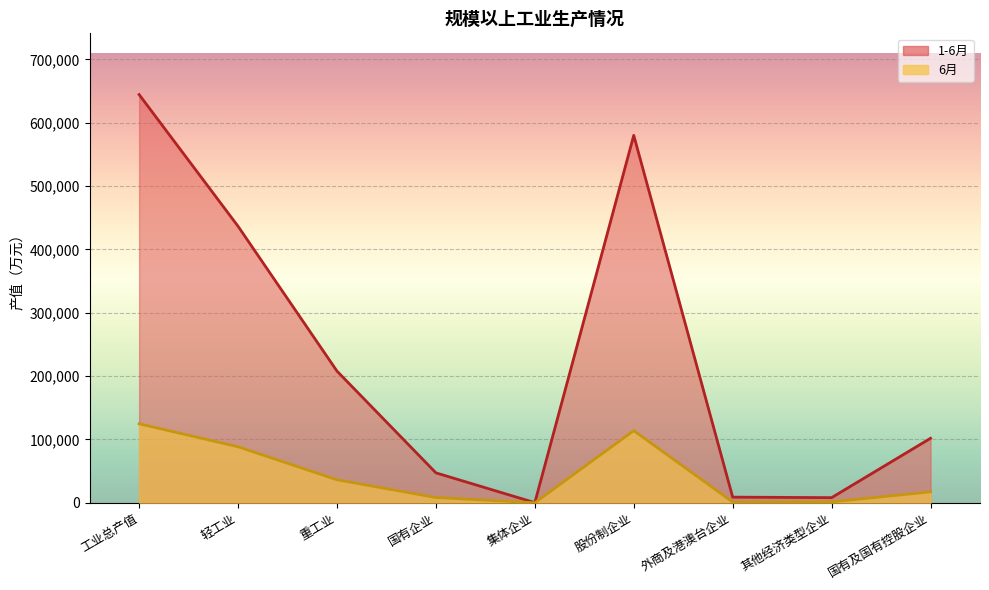

The value of 6月 at 工业总产值 is 27625. True or false?

False